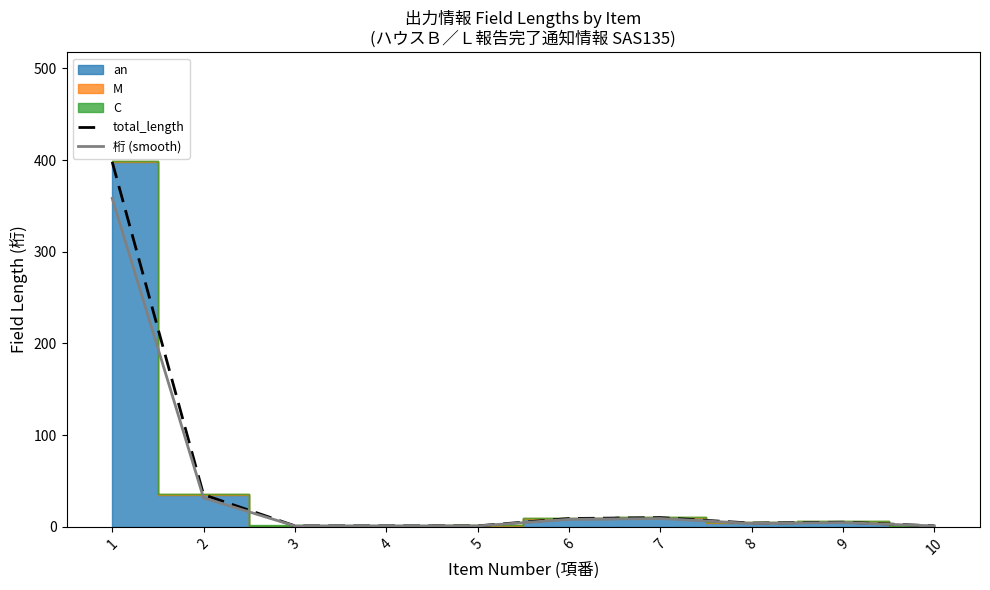

Reading left to right, what are all the values shown in this chart?

total_length: 1=398.0	2=35.0	3=1.0	4=1.0	5=1.0	6=9.0	7=10.0	8=4.0	9=5.0	10=1.0
桁 (smooth): 1=358.2	2=31.5	3=0.9	4=0.9	5=0.9	6=8.1	7=9.0	8=3.6	9=4.5	10=0.9